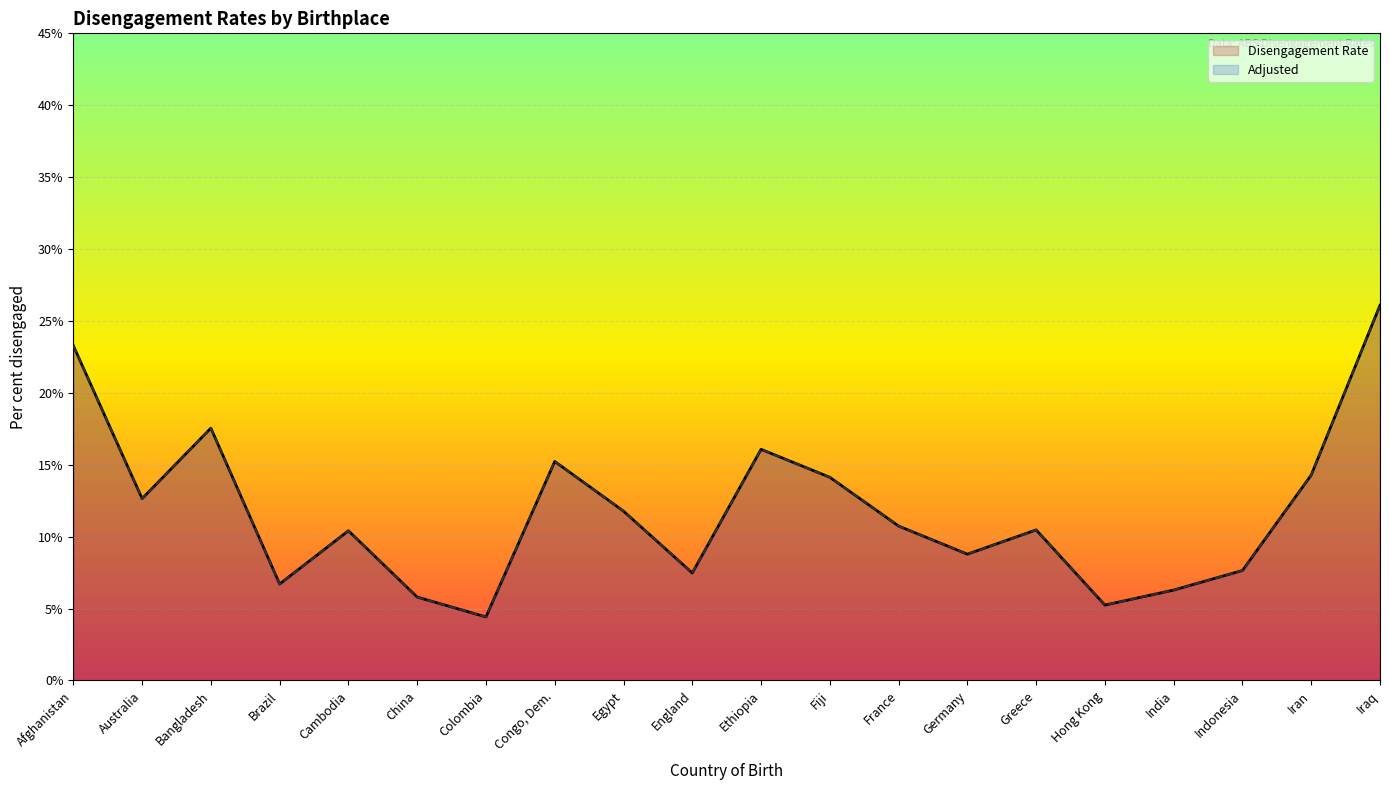

Between Cambodia and Afghanistan, which is larger?

Afghanistan